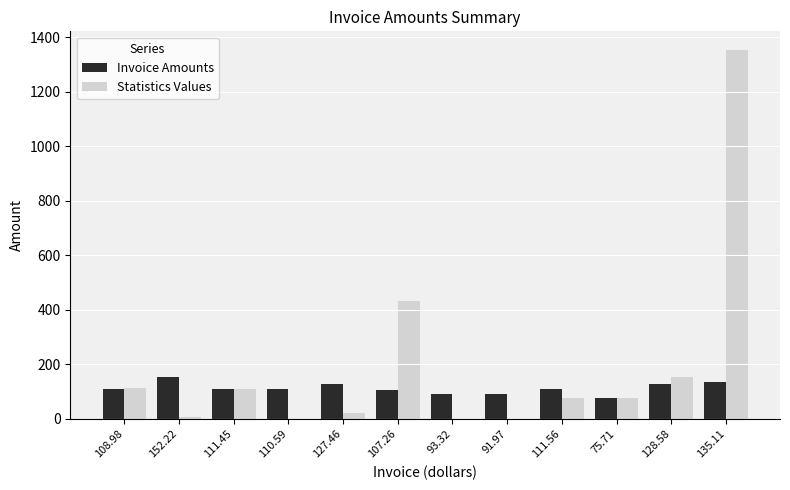

At which category does the chart reach its peak across all series?

135.11